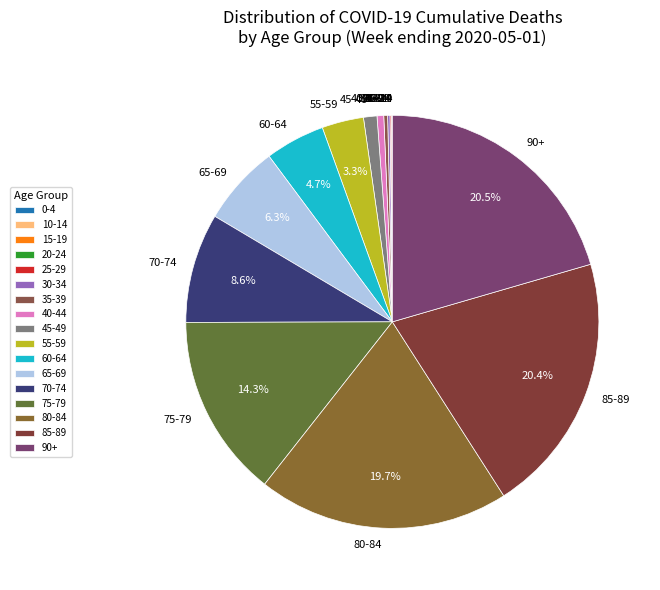

Is there any slice that represents more than half of the pie?

No